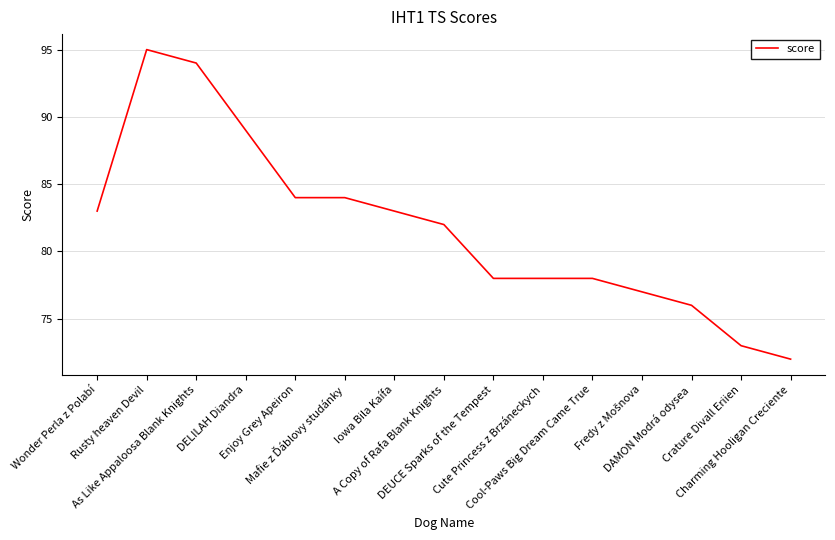

What is the minimum value shown in the chart?

72